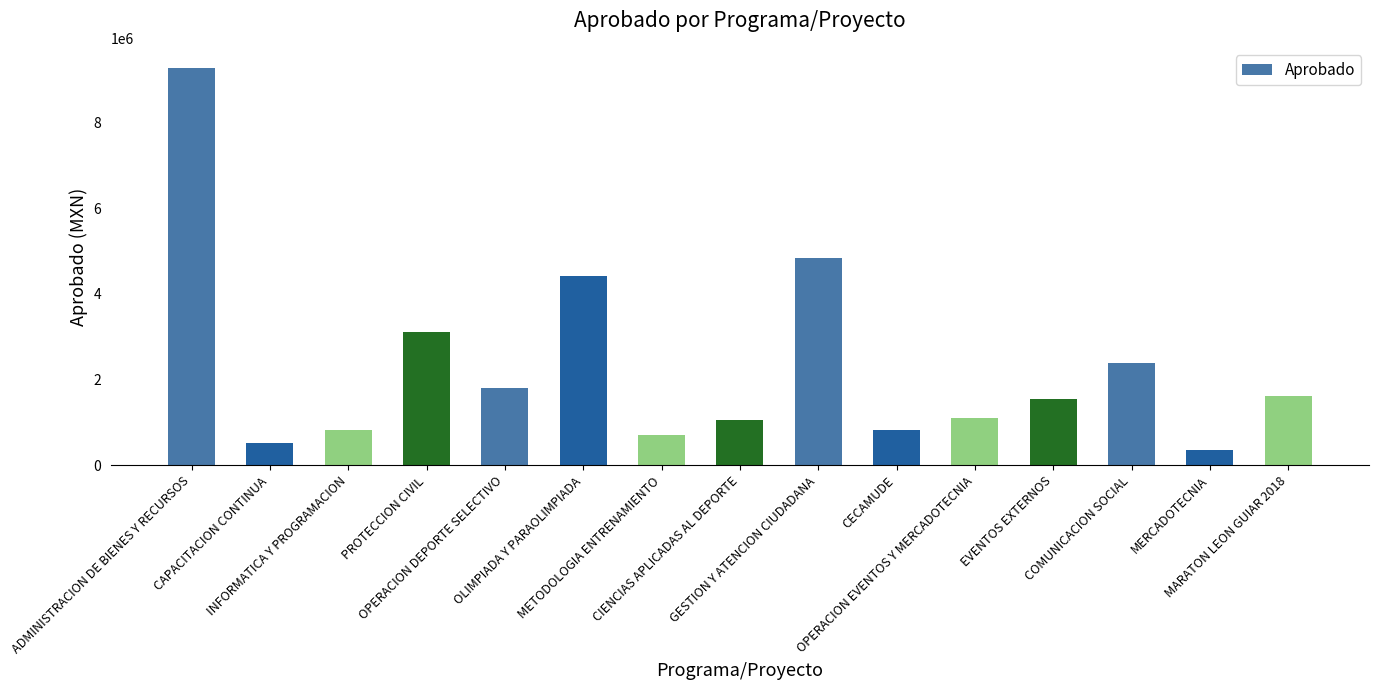

What is the ratio of the value at MERCADOTECNIA to the value at COMUNICACION SOCIAL?

0.1